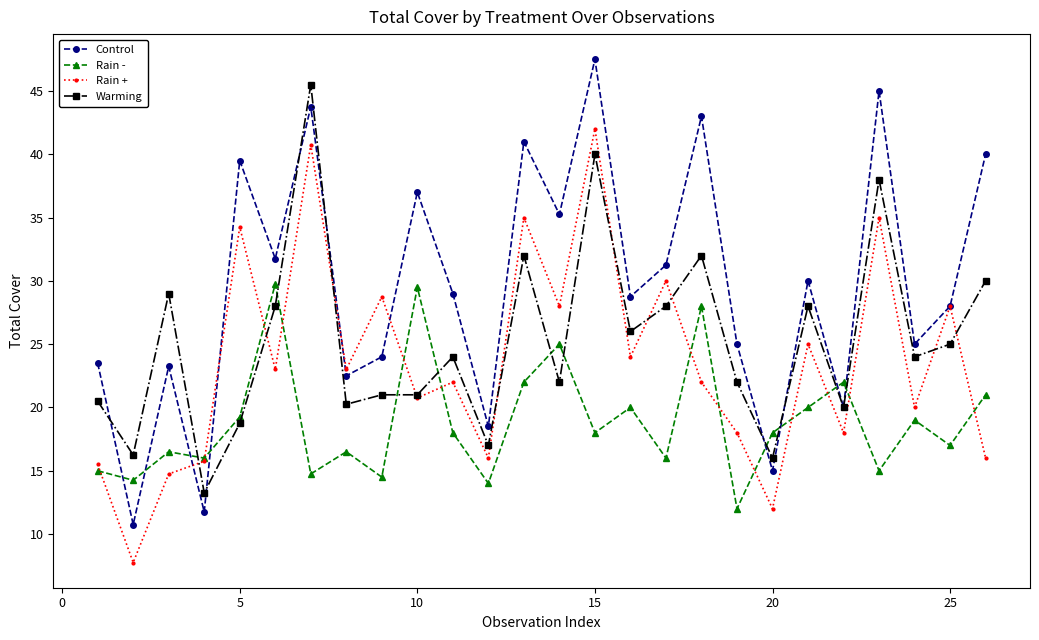

How many lines are shown in the chart?

4